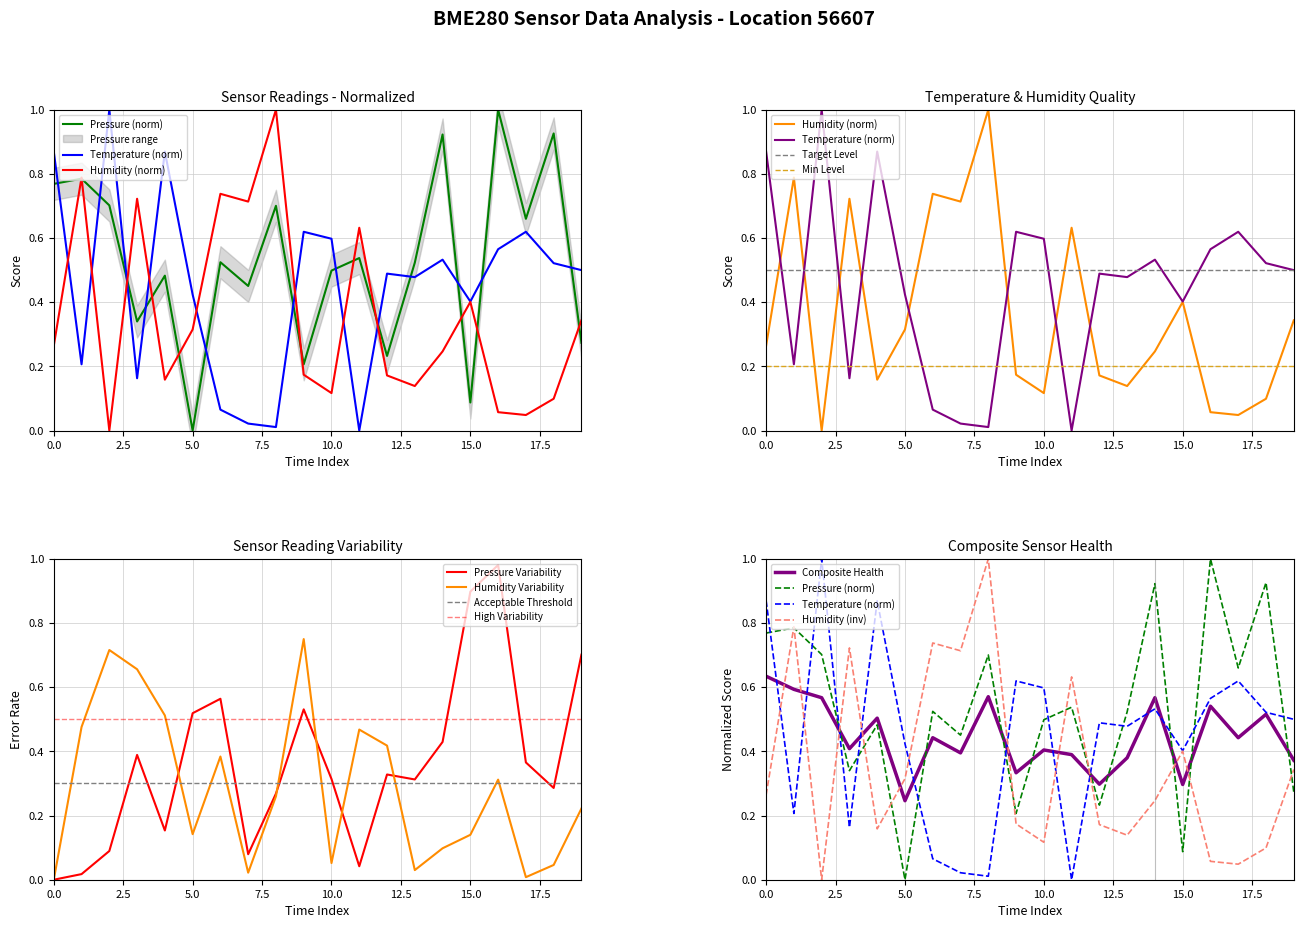

Which series has the largest total across all categories?

pressure